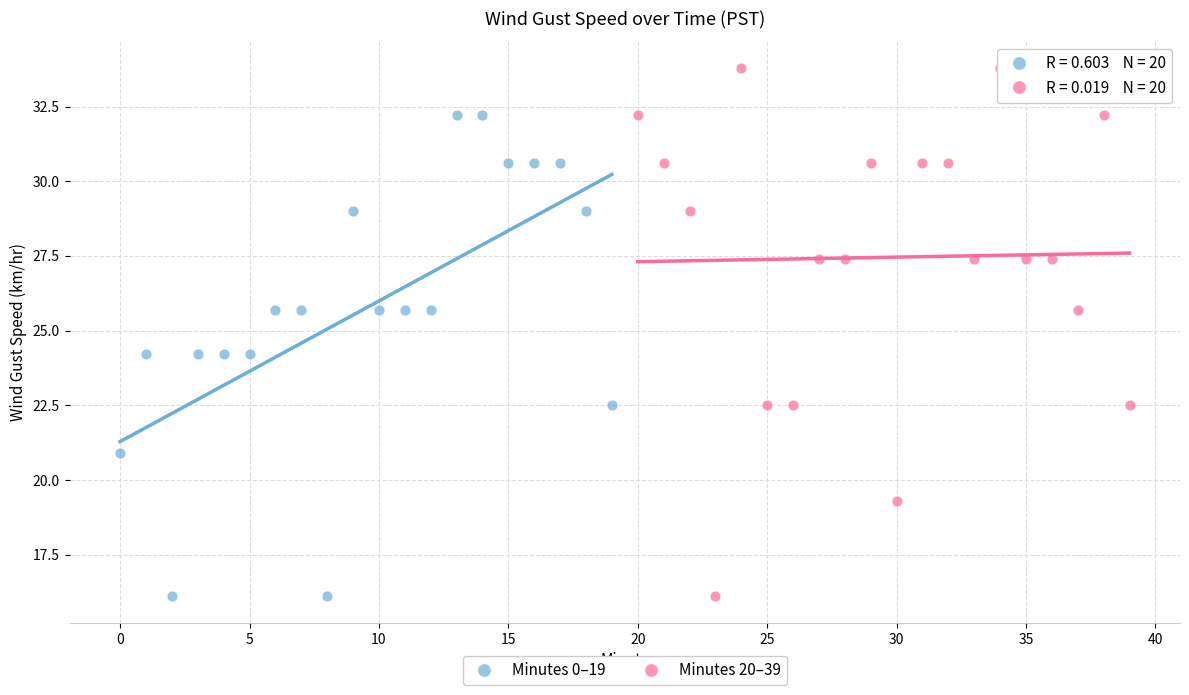

Which series reaches the maximum Y coordinate?

Minutes 20–39